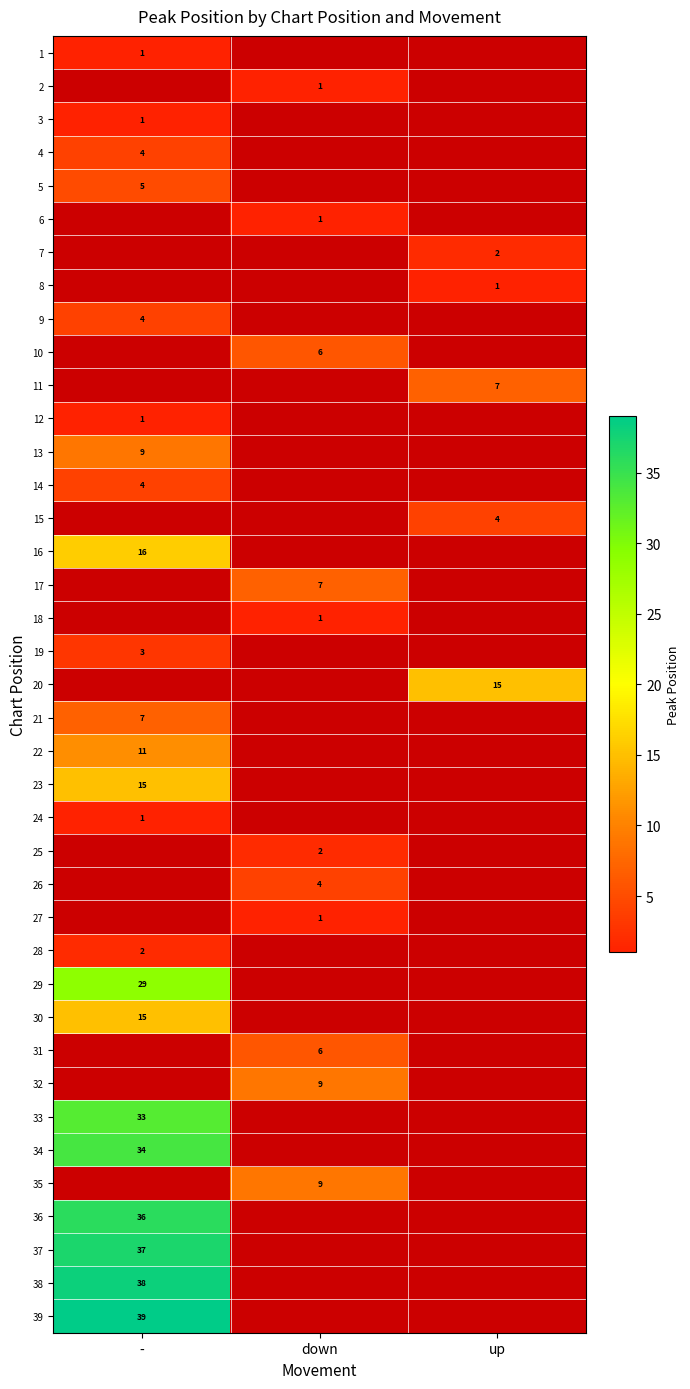

The 33 series shows 33 at -. True or false?

True